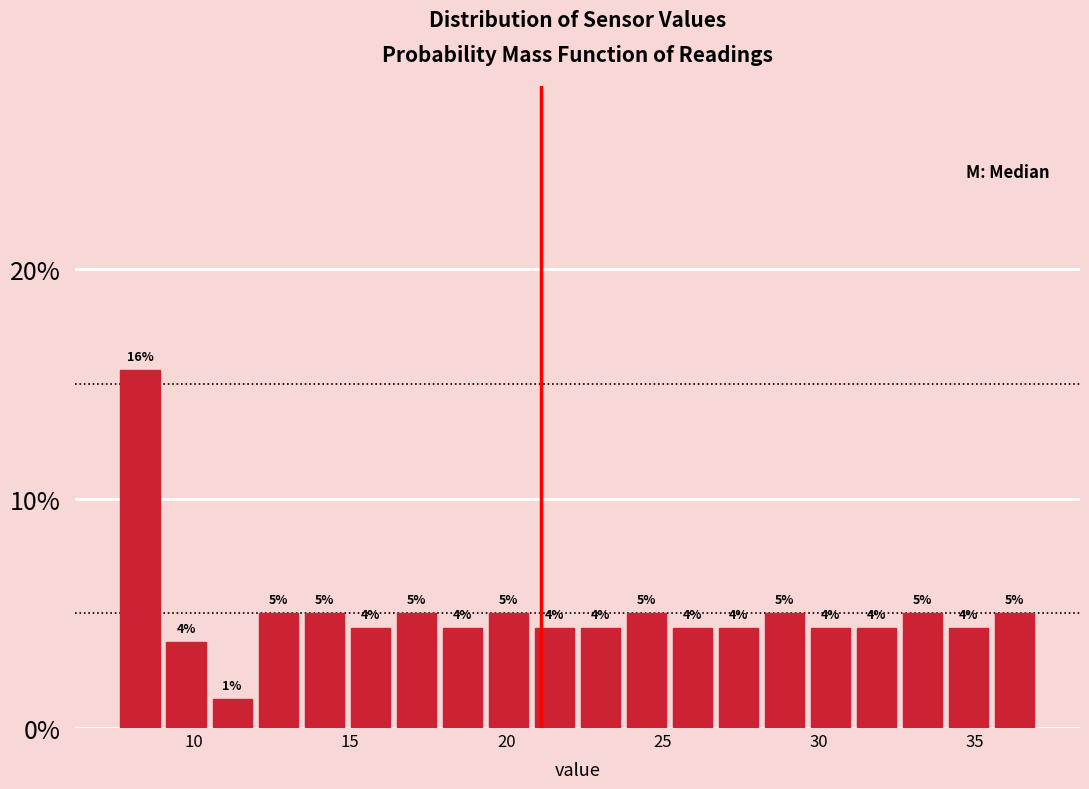

Read against the x-axis, roughly where is the centre of the tallest bar?

8.5